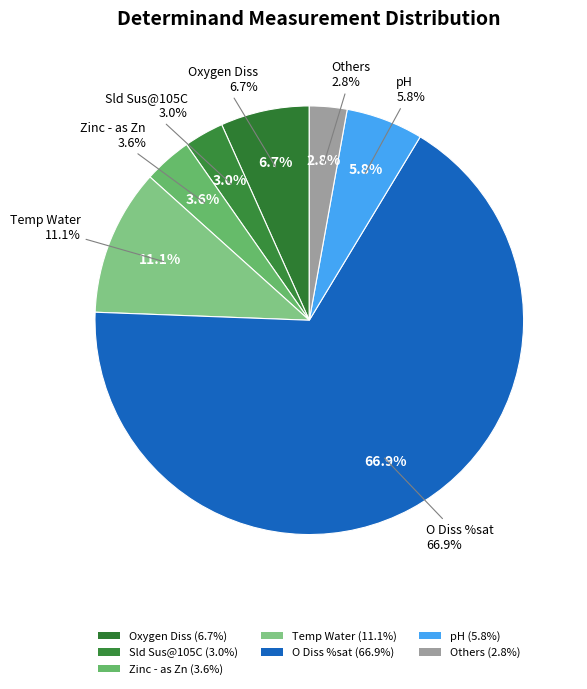

To the nearest percent, what is the combined percentage of Sld Sus@105C and Ammonia(N)?

3%